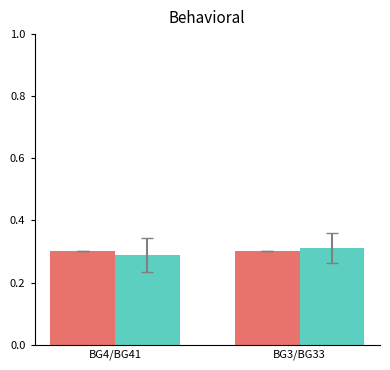

What is the total value across all series at BG4/BG41?

0.6